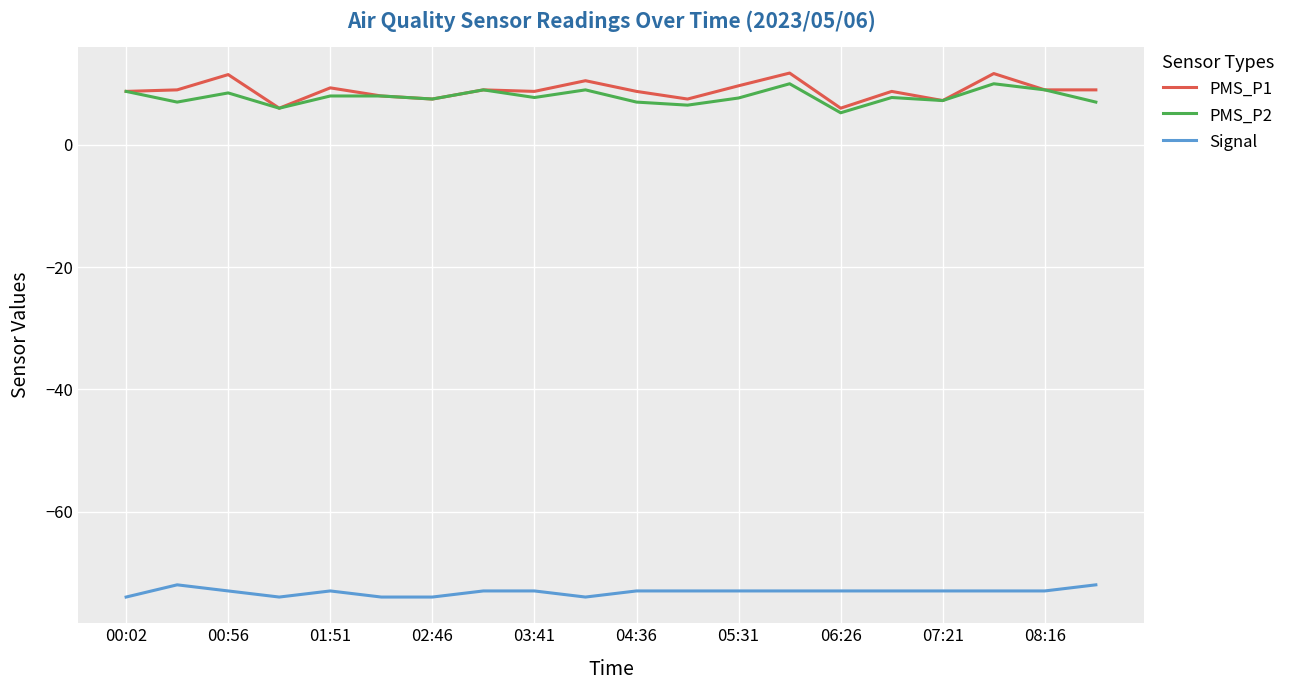

What are all the series names shown in the legend?

PMS_P1, PMS_P2, Signal